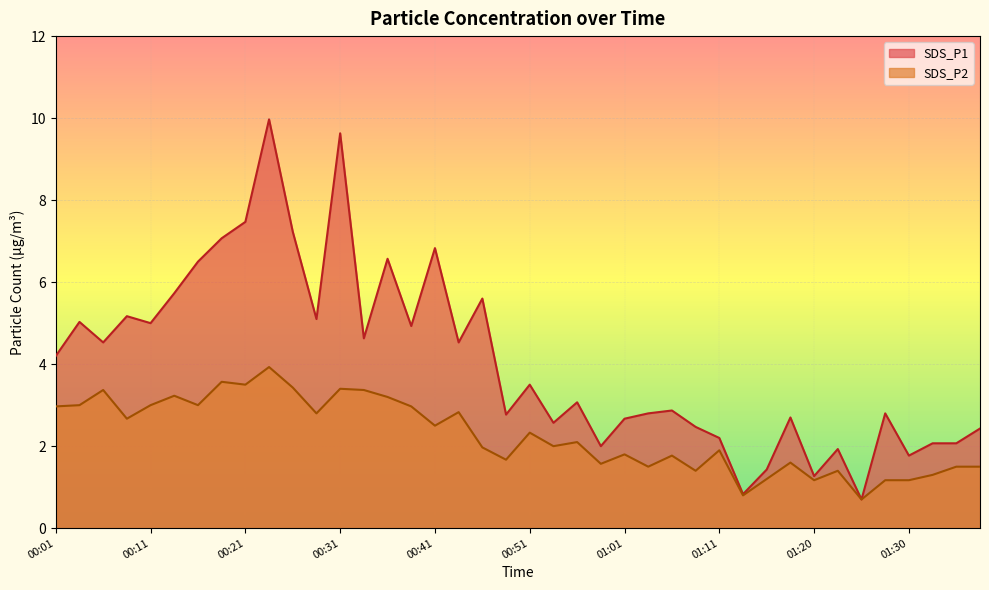

Count the number of data series in this chart.

2